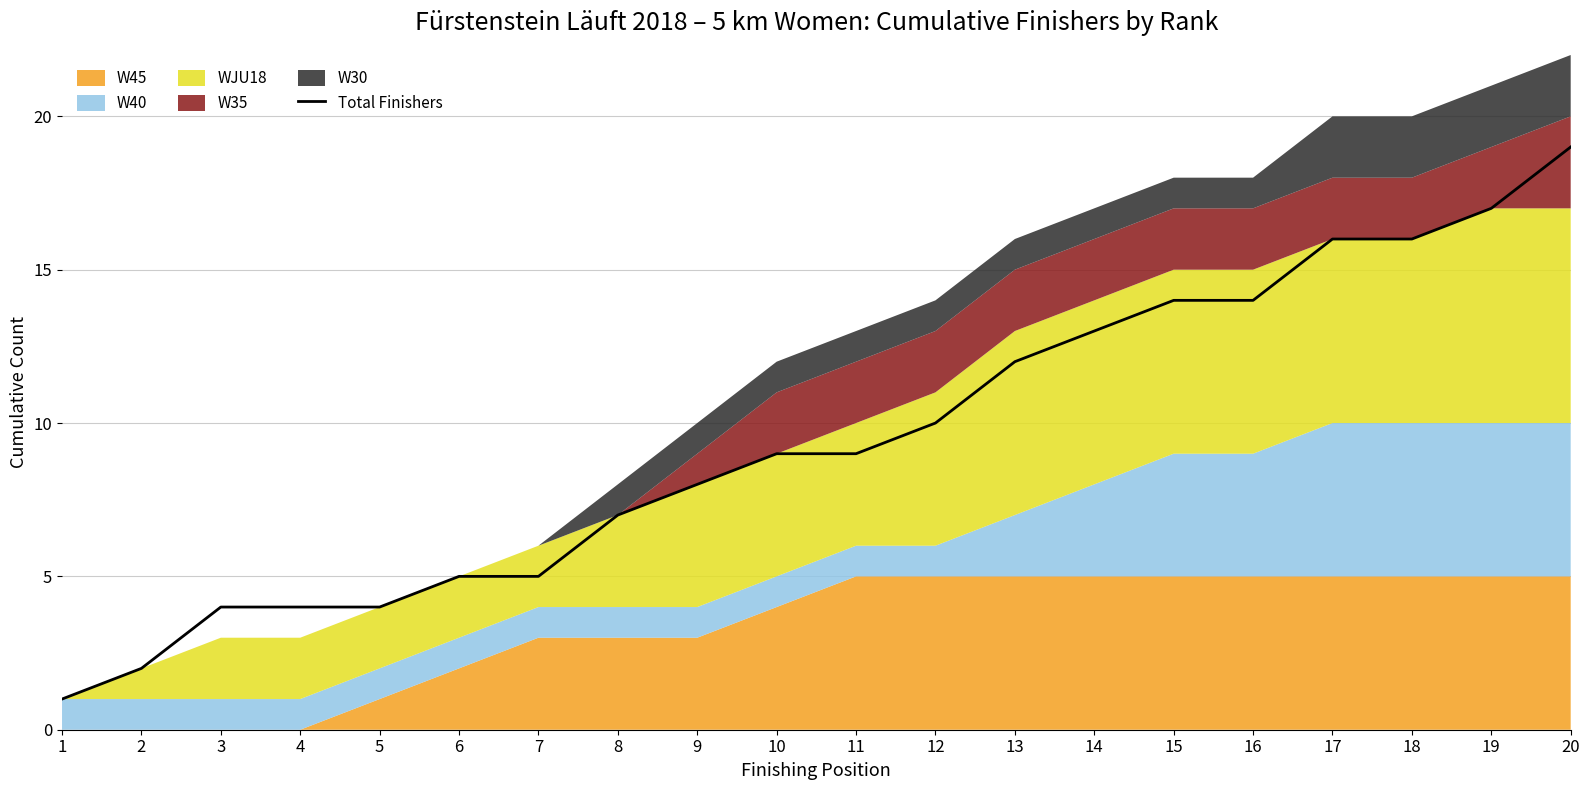

What is the change in value from 13 to 15?

+2